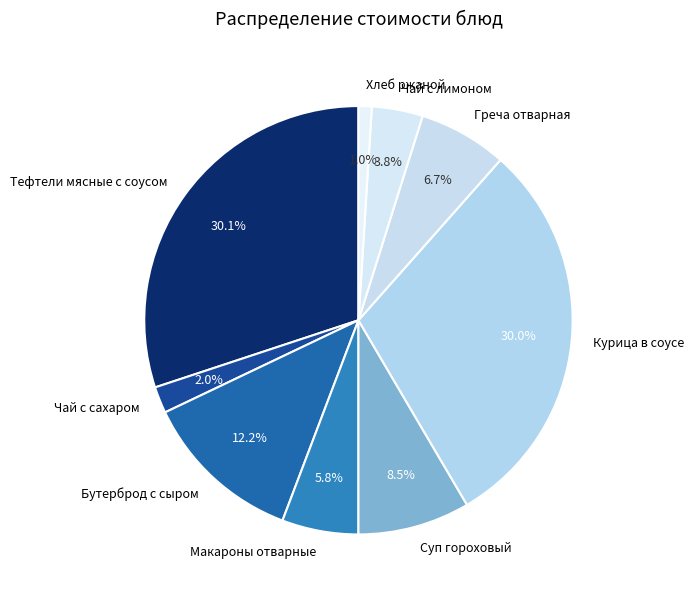

Approximately how many times larger is the value at Чай с сахаром compared to Хлеб ржаной?

2.0